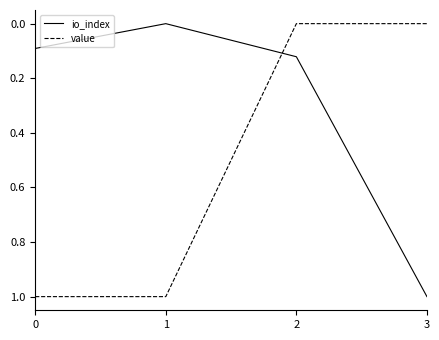

Which series has the largest total across all categories?

value